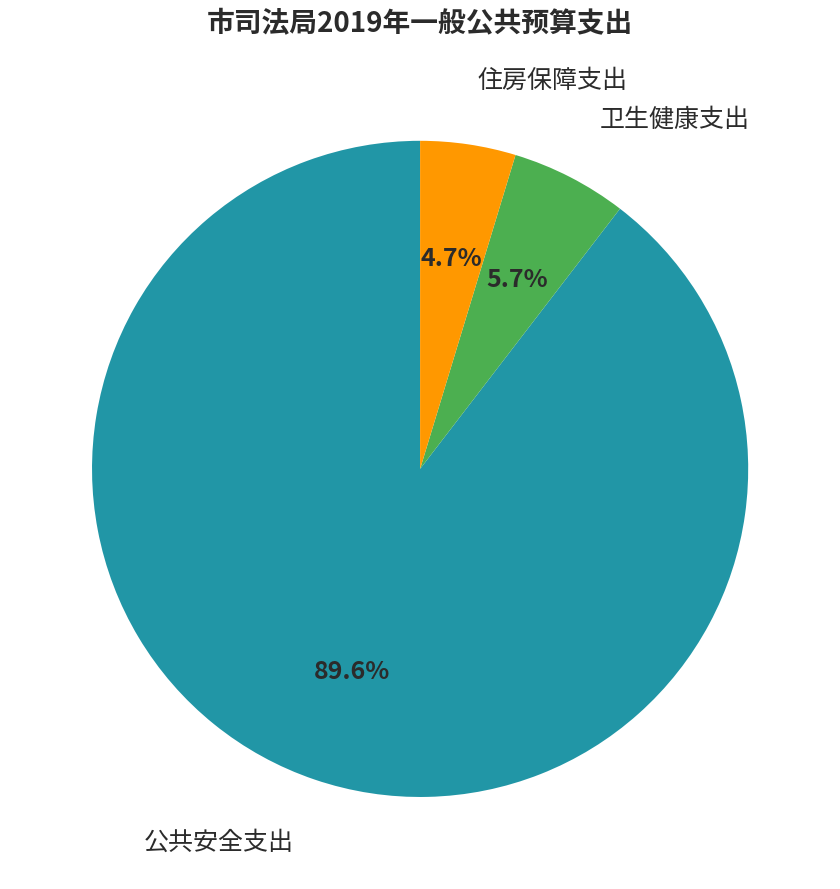

To the nearest percent, what is the combined percentage of 卫生健康支出 and 公共安全支出?

95%